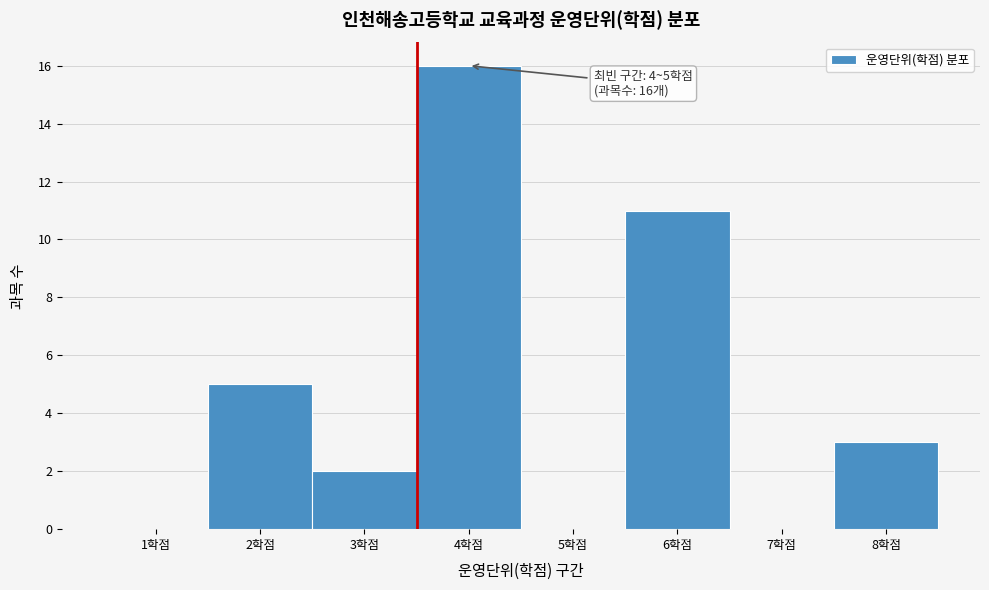

Reading right to left, extract all data points from this chart.

8학점=3	7학점=0	6학점=11	5학점=0	4학점=16	3학점=2	2학점=5	1학점=0